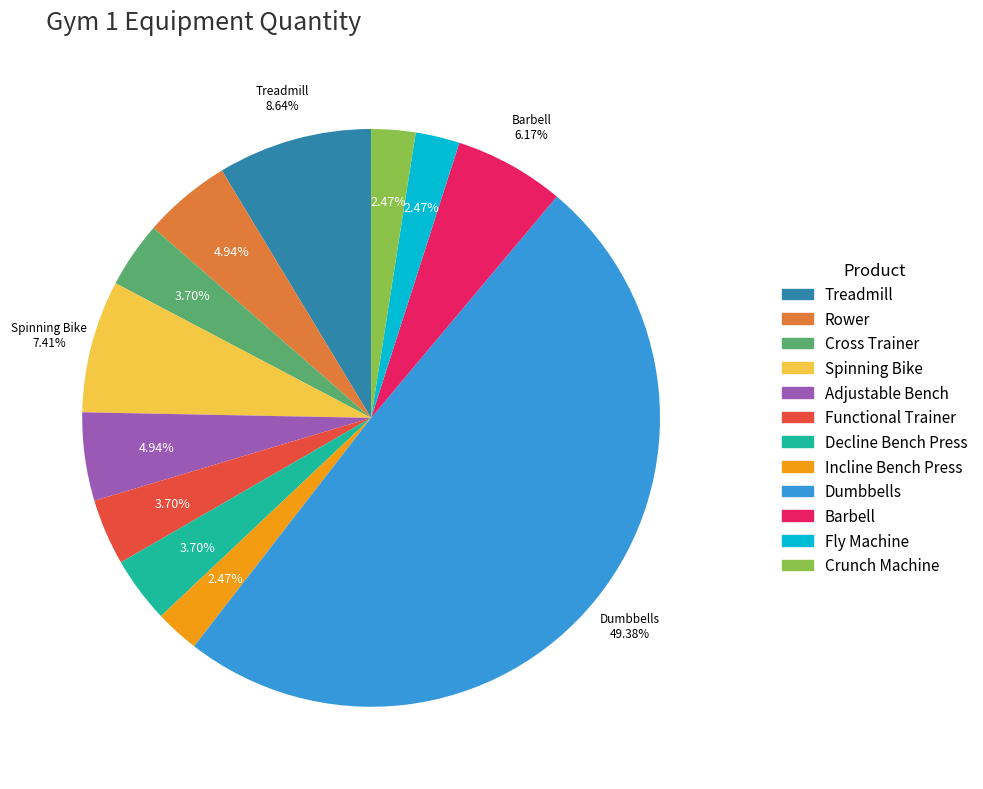

To the nearest percent, what portion does Functional Trainer represent?

4%